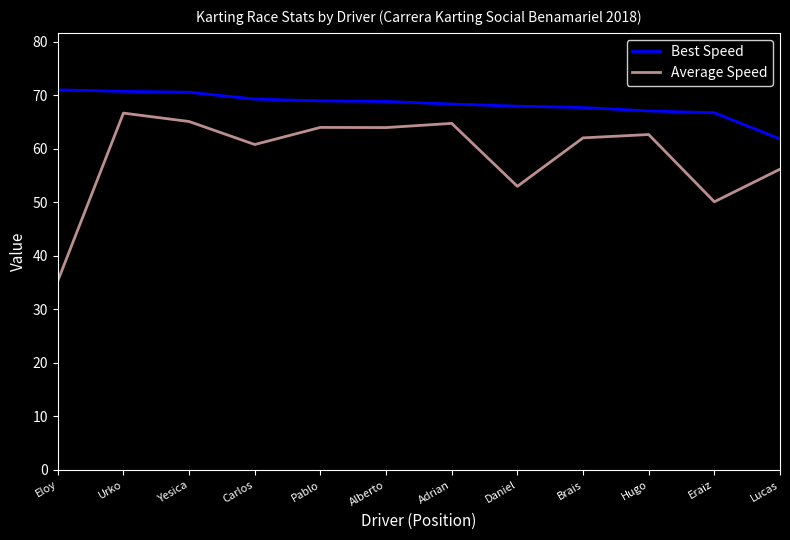

Which label corresponds to the smallest value in the chart?

Eloy